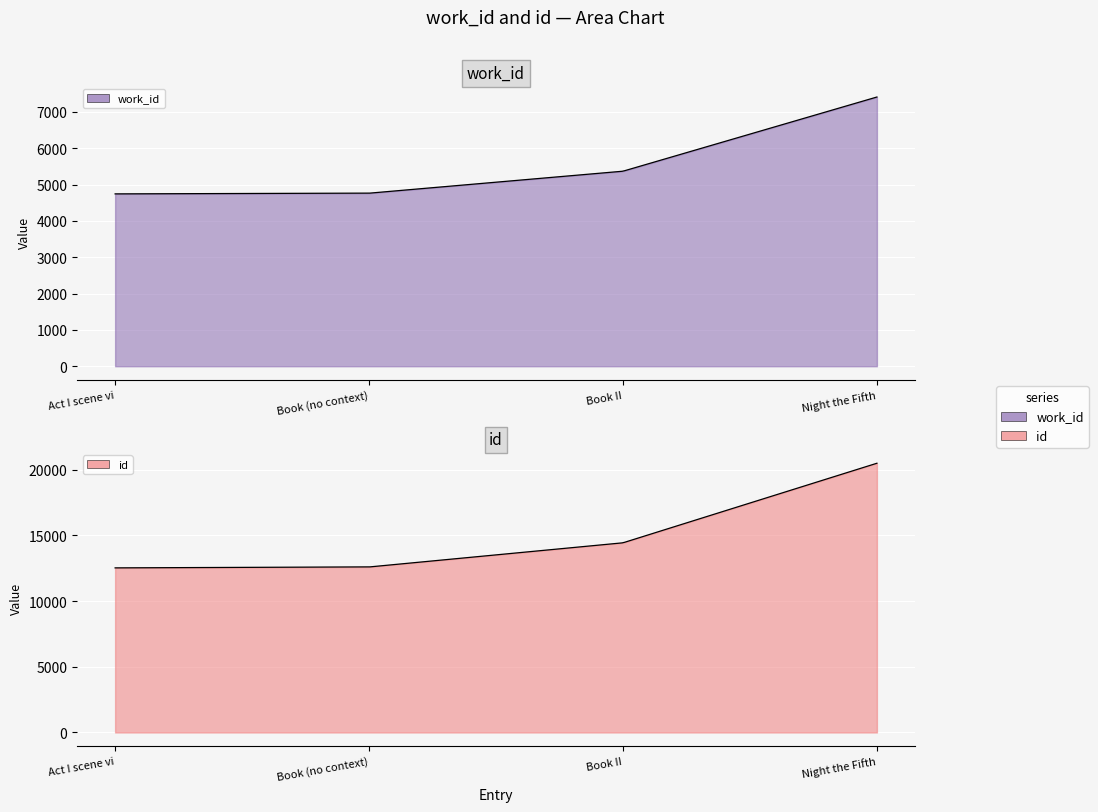

True or false: work_id has a value of 4761 at Book (no context).

True